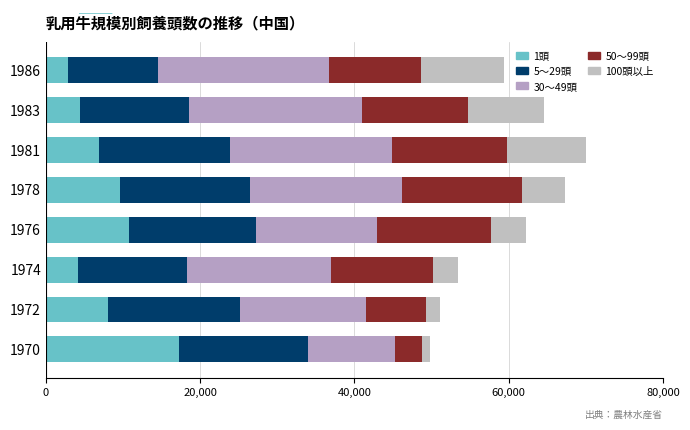

Which series has the widest spread of values?

1頭